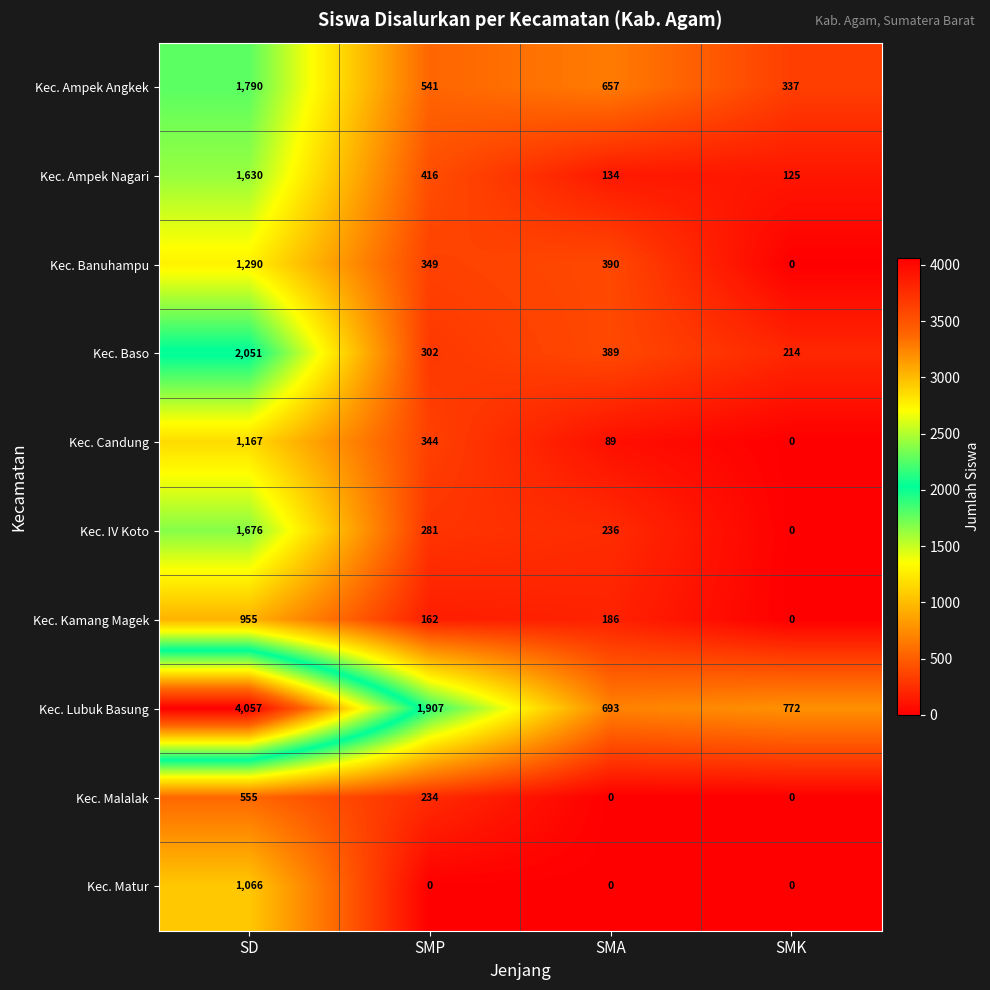

How many data points does each series have?

4